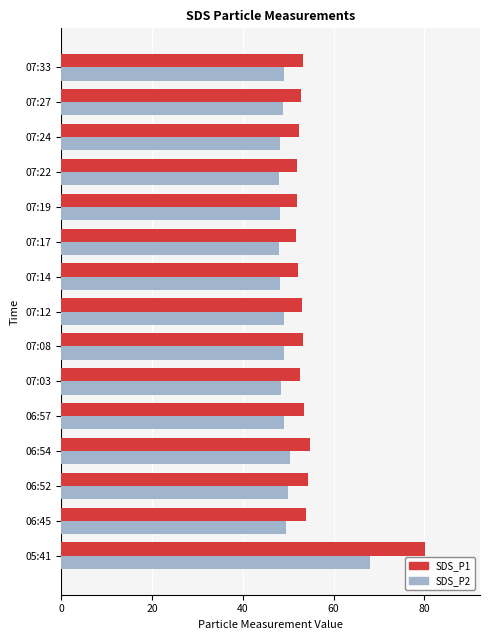

How many series are shown in this chart?

2